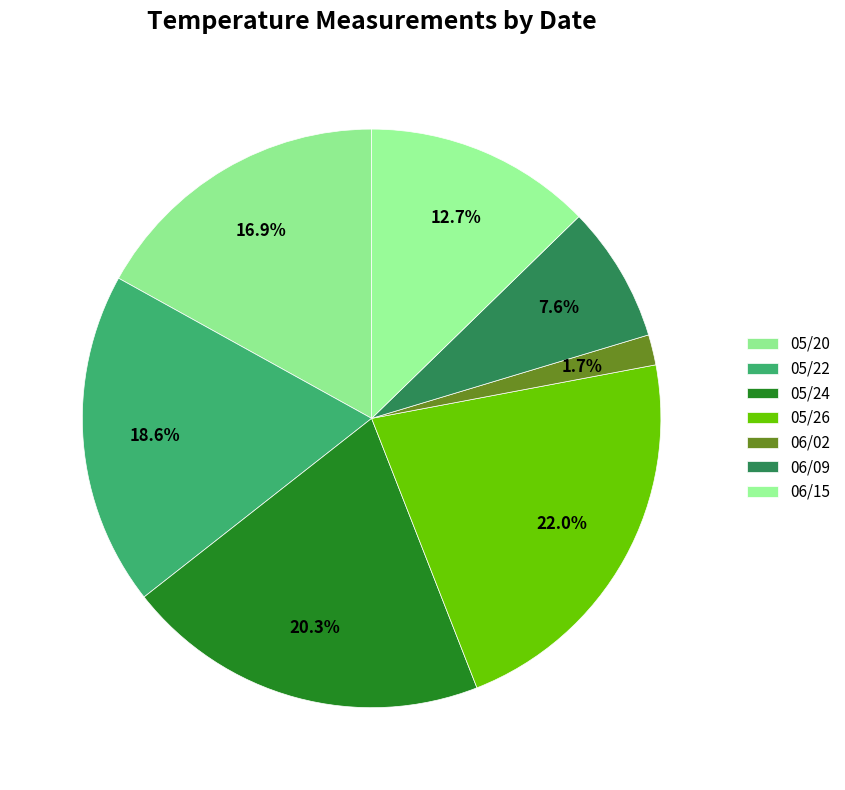

To the nearest percent, what is the difference between the 05/24 and 05/26 slice percentages?

2%